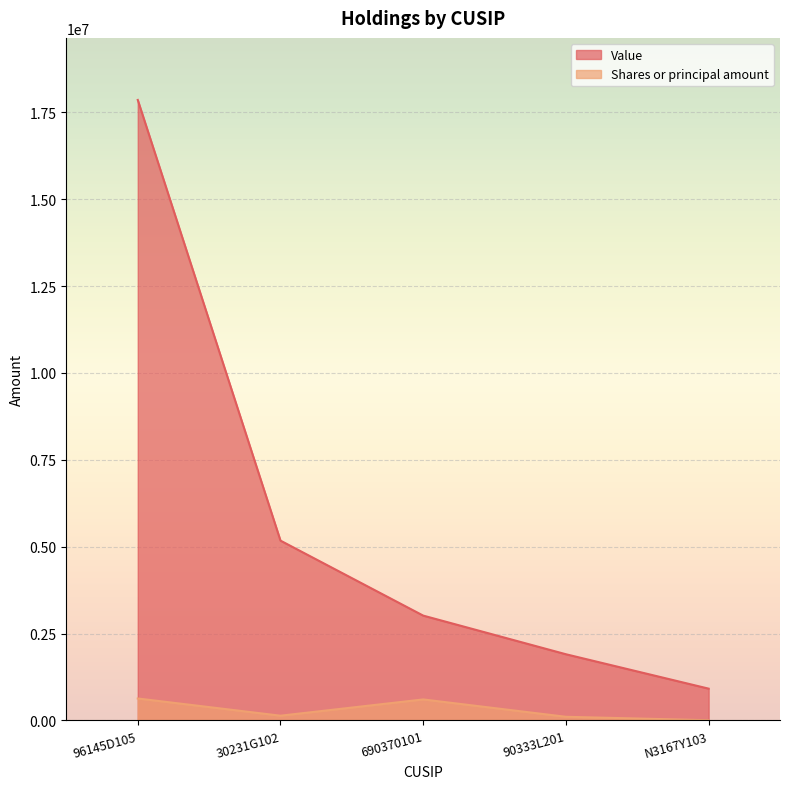

At which category is the sum across all series the highest?

96145D105